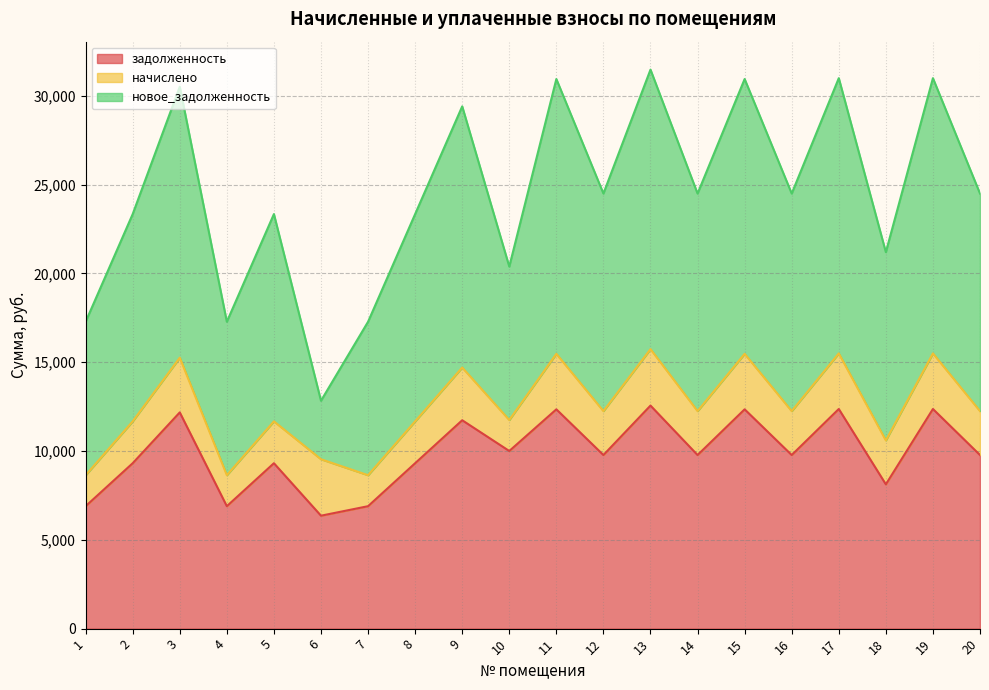

Which category has the highest value across all series?

13